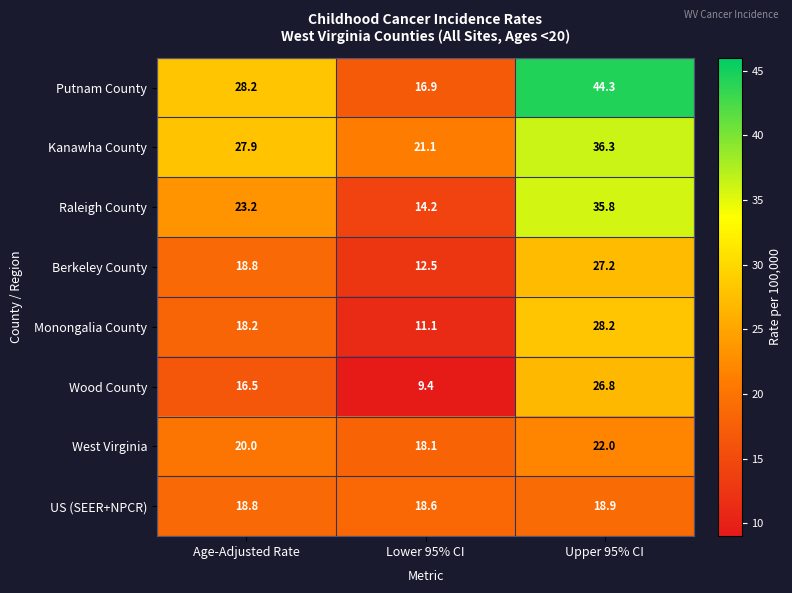

Which label corresponds to the smallest value in the chart?

Lower 95% CI